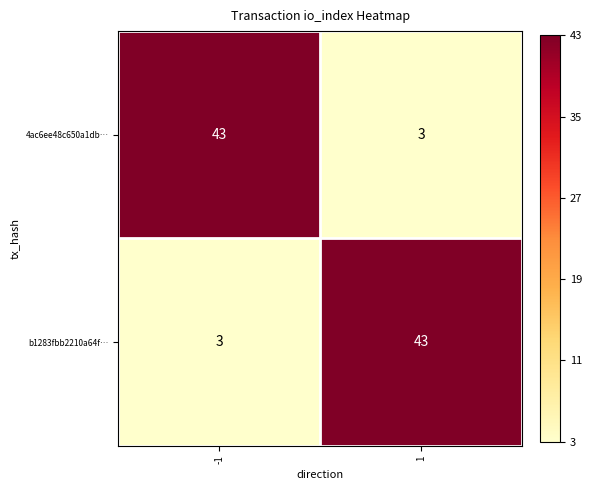

What is the sum of the b1283fbb2210a64f… values at 1 and -1?

46